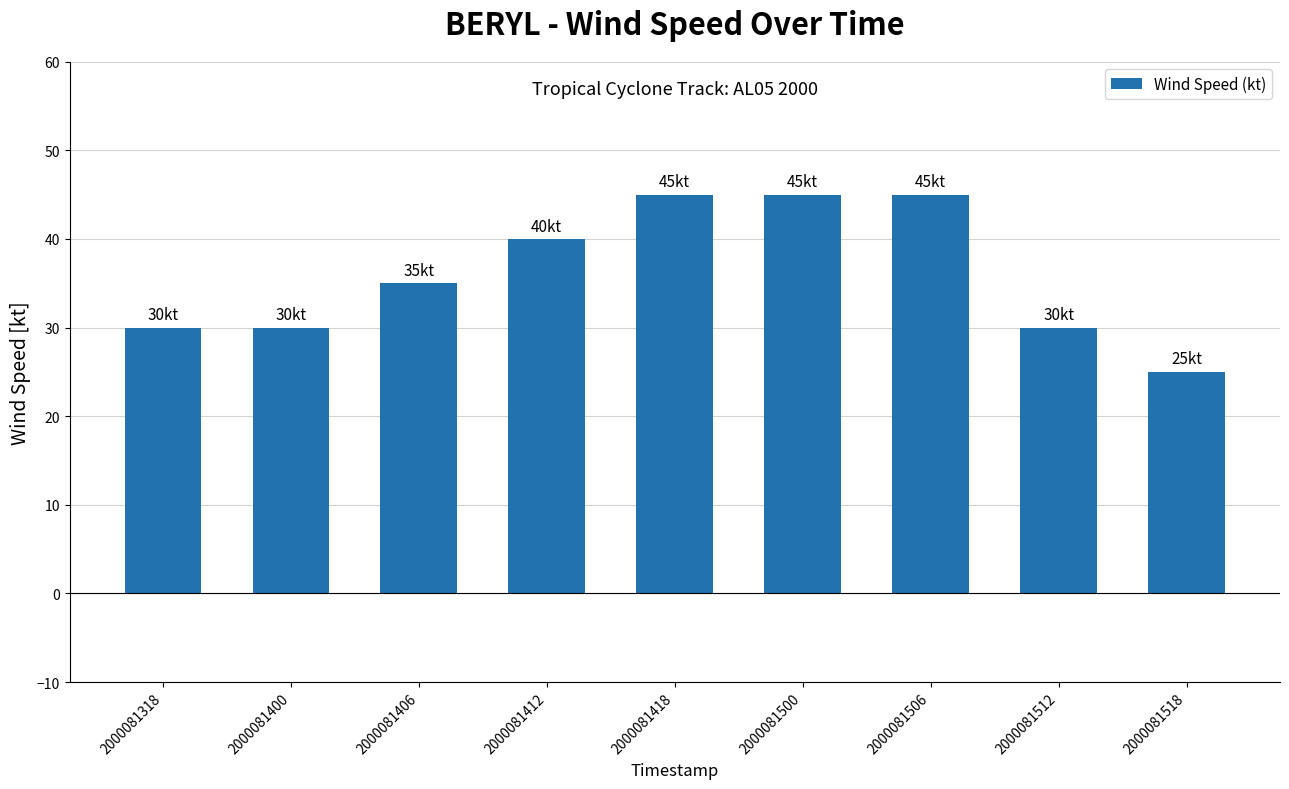

At which label is the value closest to 35?

2000081406